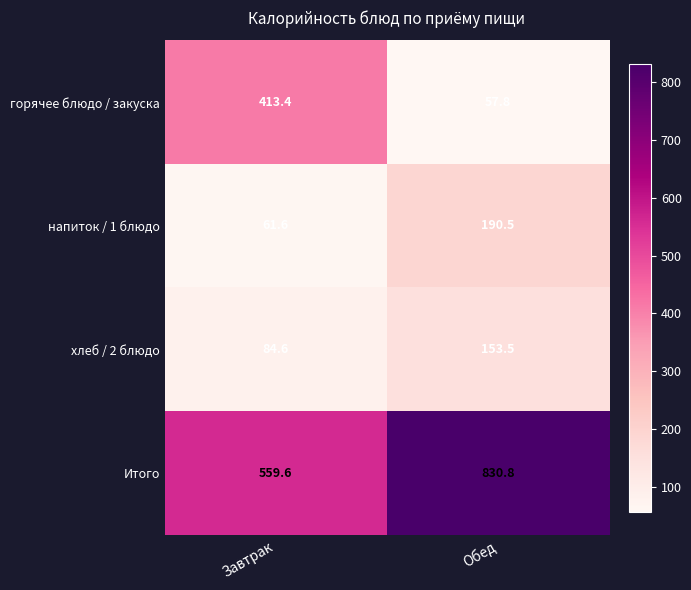

Which series has the largest total across all categories?

Итого